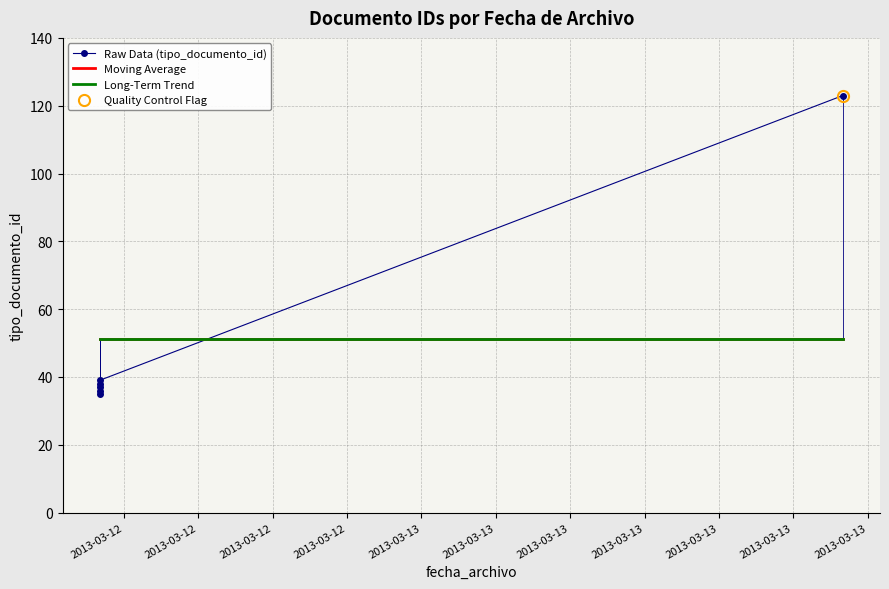

True or false: Long-Term Trend has a value of 51.3 at 2013-03-12.

True